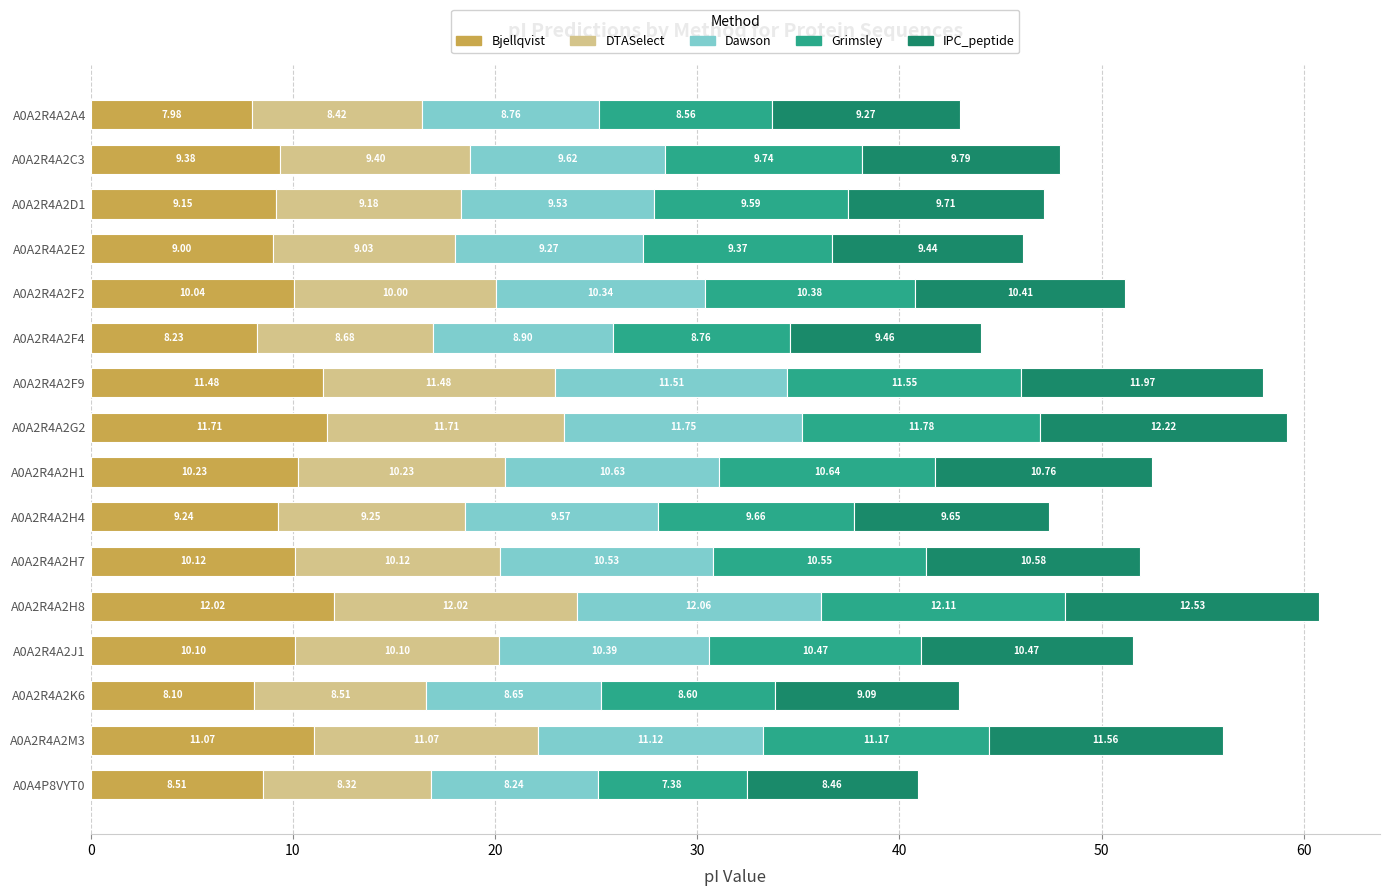

List the labels in order of Bjellqvist value, largest first.

A0A2R4A2H8, A0A2R4A2G2, A0A2R4A2F9, A0A2R4A2M3, A0A2R4A2H1, A0A2R4A2H7, A0A2R4A2J1, A0A2R4A2F2, A0A2R4A2C3, A0A2R4A2H4, A0A2R4A2D1, A0A2R4A2E2, A0A4P8VYT0, A0A2R4A2F4, A0A2R4A2K6, A0A2R4A2A4